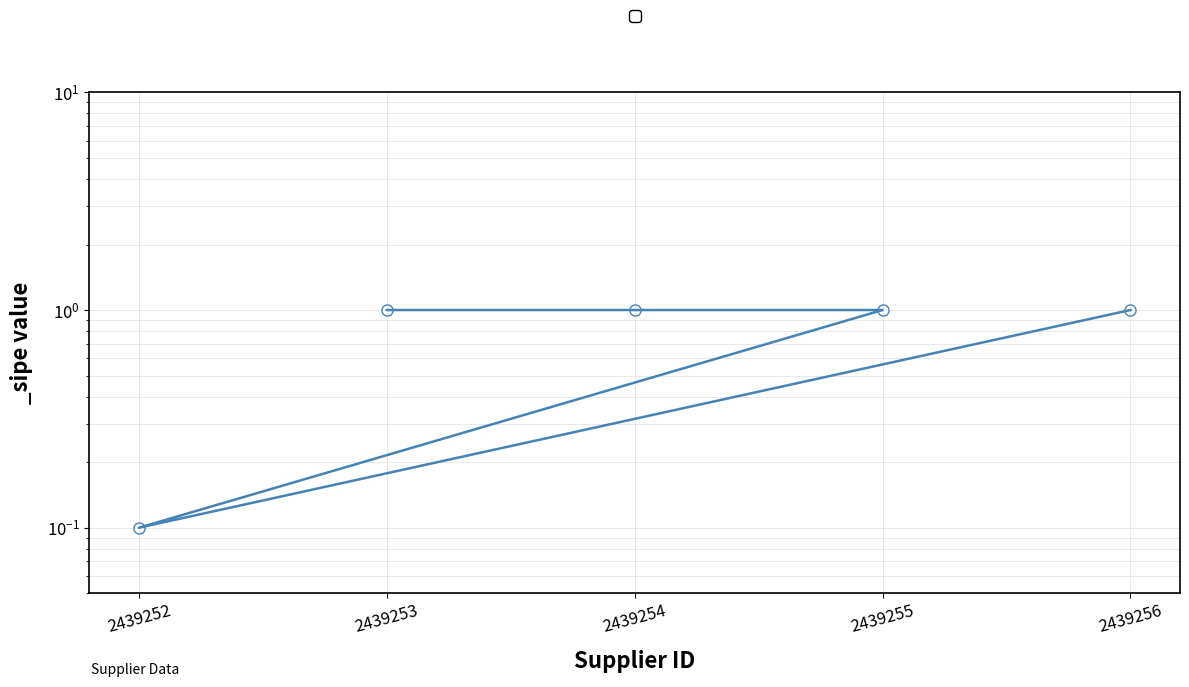

What is the label of the 2nd point from the right?

2439254